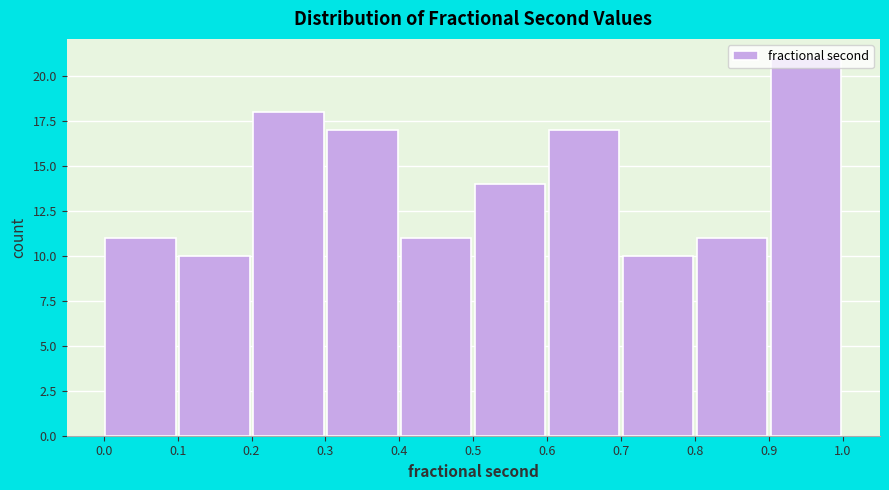

How tall is the bar that spans 0.0 to 0.1 on the x-axis? The values are not printed on the chart, so give them approximately, as read against the axis.

11